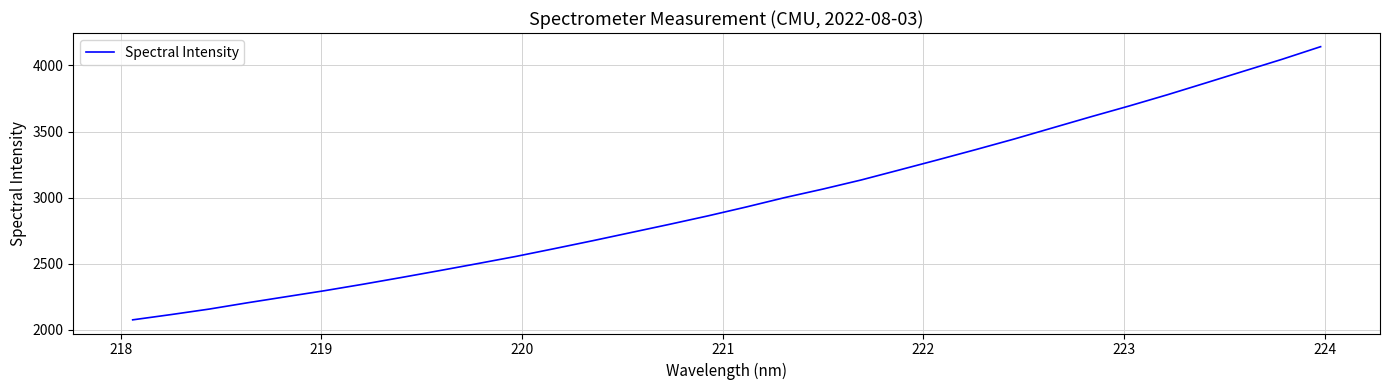

What is the difference between the maximum and minimum values?

2066.1